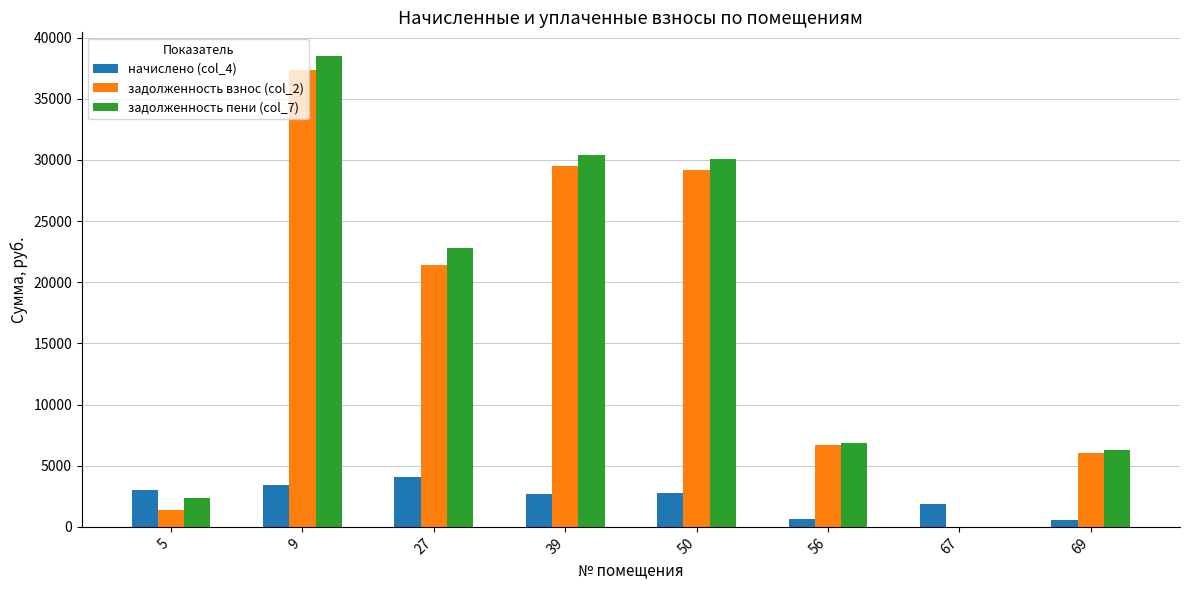

Which category has the highest value across all series?

9